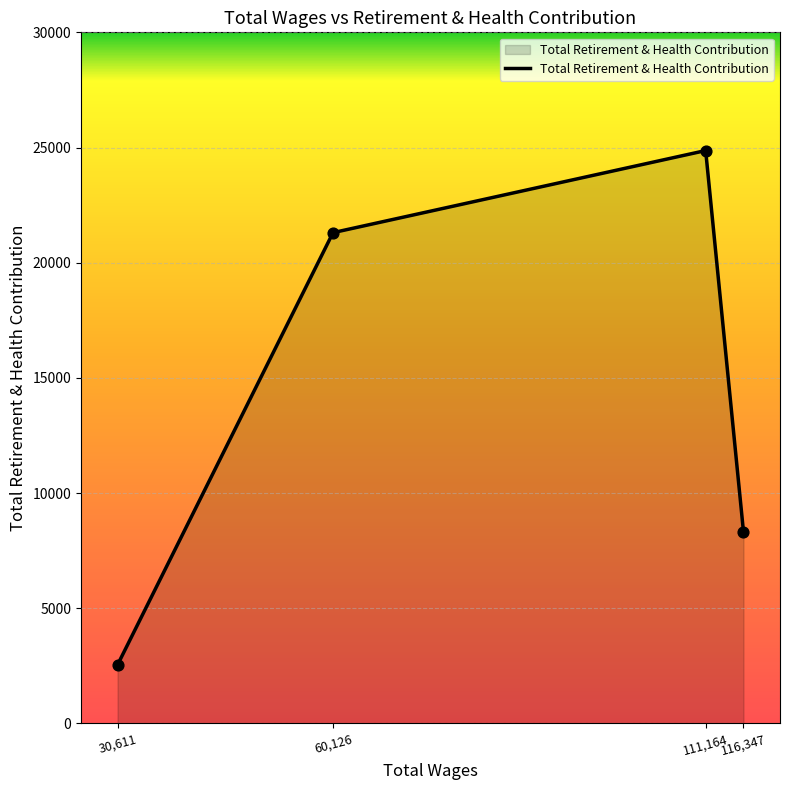

What is the ratio of the value at 111,164 to the value at 116,347?

3.0